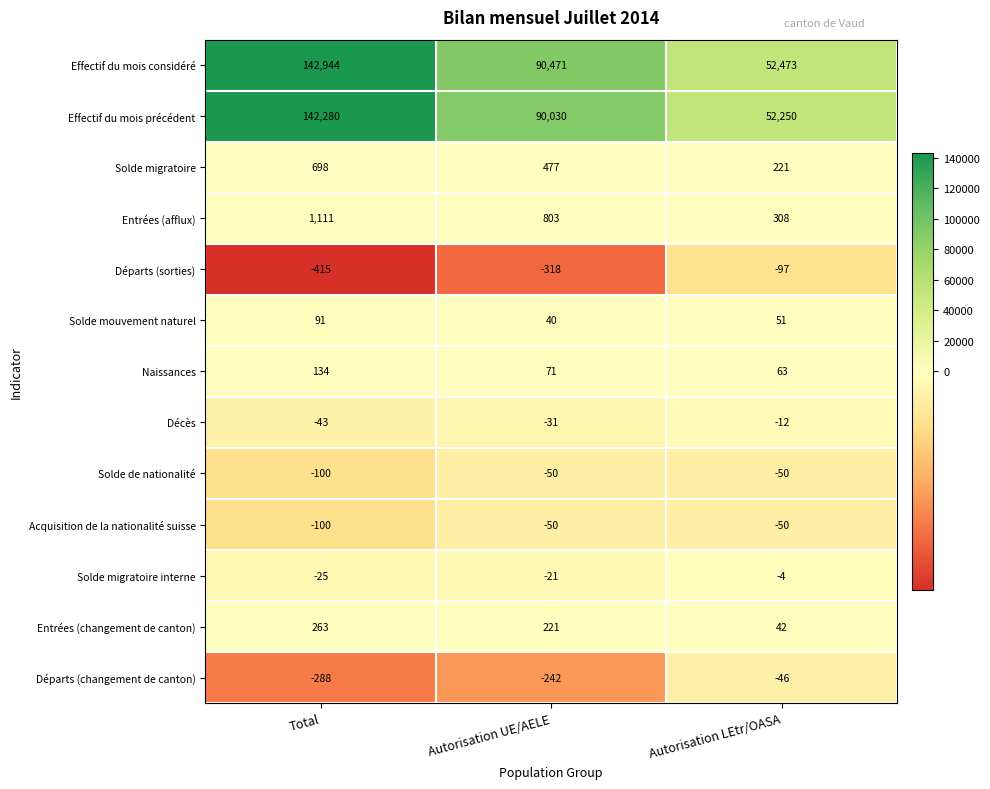

Read the Naissances value at Autorisation UE/AELE, to the nearest 10.

70